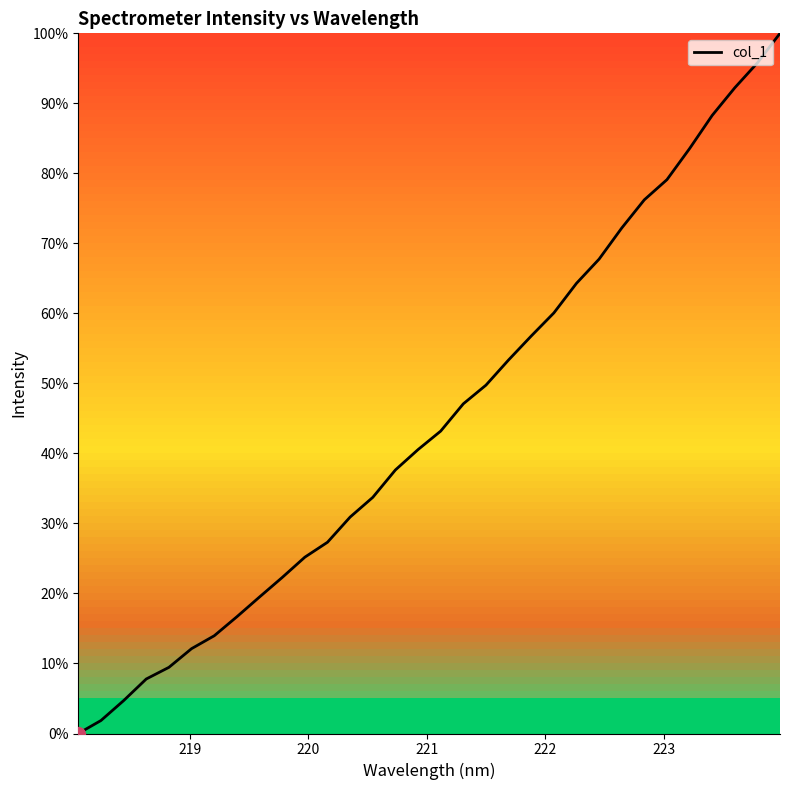

Does the chart display data point markers on the line(s)?

No